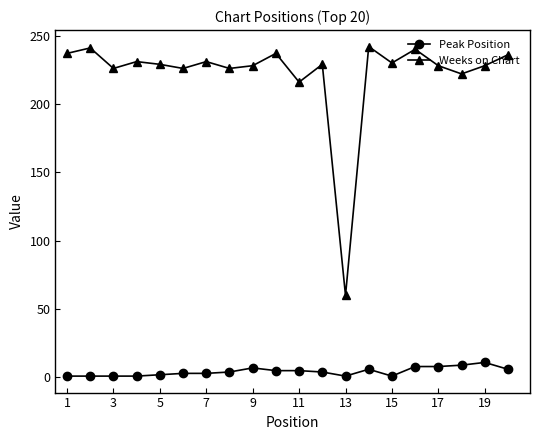

What is the lowest value of the Weeks on Chart series?

60